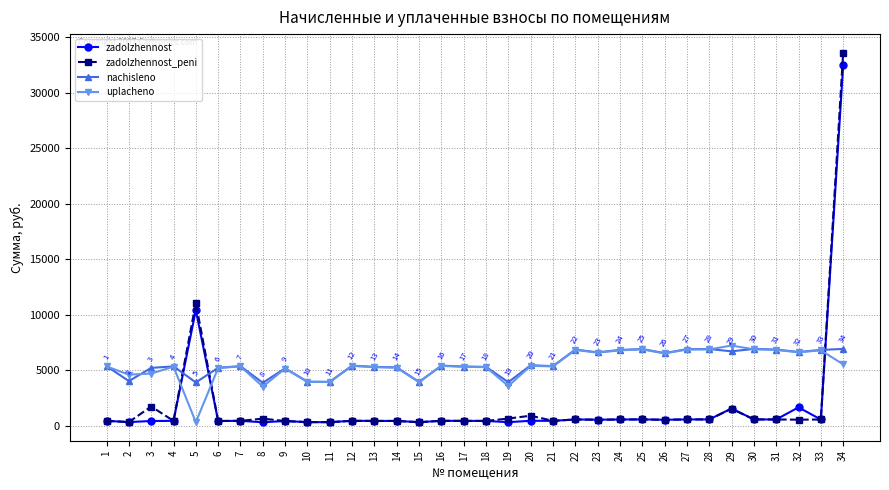

What is the difference between the maximum and minimum values in the zadolzhennost_peni series?

33274.3